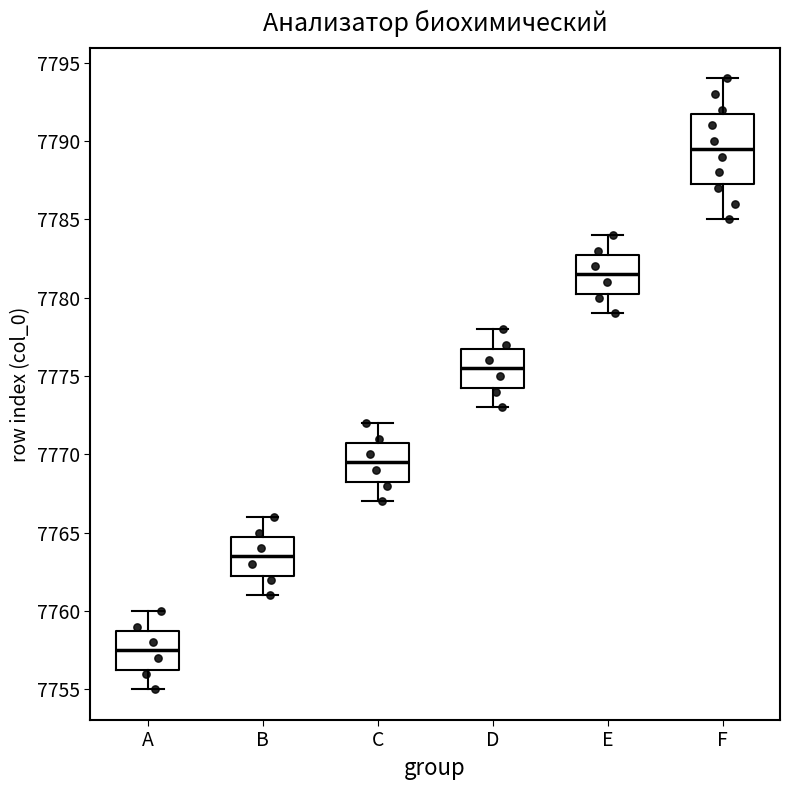

Reading left to right, read every box against the y-axis: the position of its median line, the range the box covers, and the ends of its whiskers. The values are not printed on the chart, so give them approximately, as read against the axis.

A: median 7757.5, box 7756.5 to 7759.0, whiskers 7755.0 to 7760.0
B: median 7763.5, box 7762.5 to 7765.0, whiskers 7761.0 to 7766.0
C: median 7769.5, box 7768.5 to 7771.0, whiskers 7767.0 to 7772.0
D: median 7775.5, box 7774.5 to 7777.0, whiskers 7773.0 to 7778.0
E: median 7781.5, box 7780.5 to 7783.0, whiskers 7779.0 to 7784.0
F: median 7789.5, box 7787.5 to 7792.0, whiskers 7785.0 to 7794.0